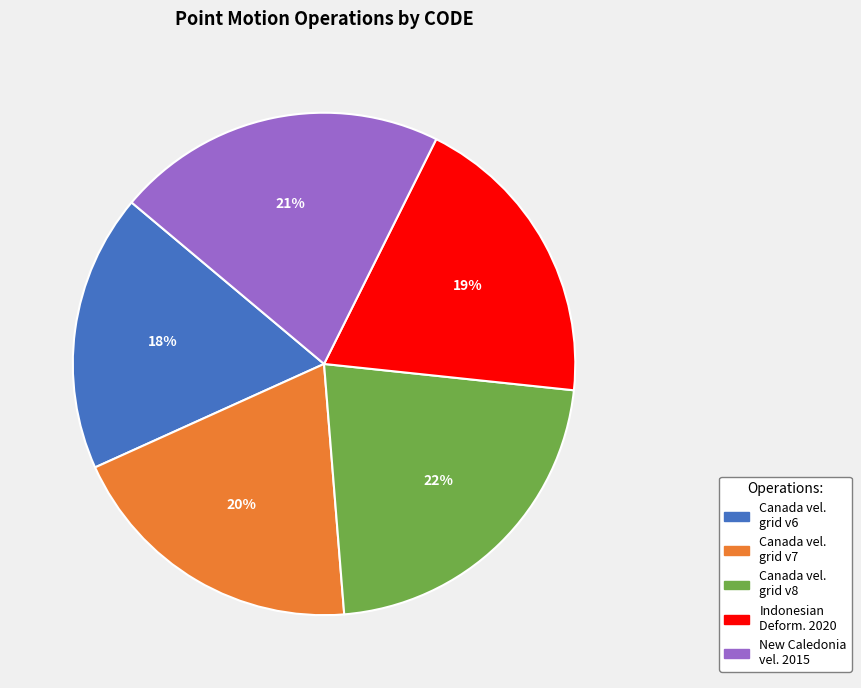

Does any single category account for the majority?

No